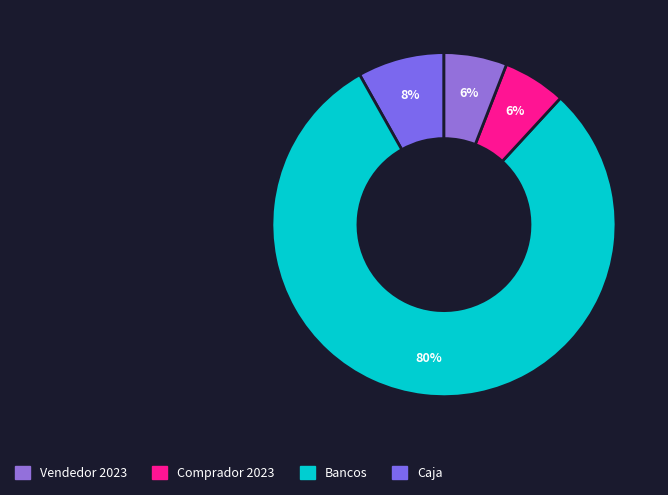

How many slices are in this pie chart?

4